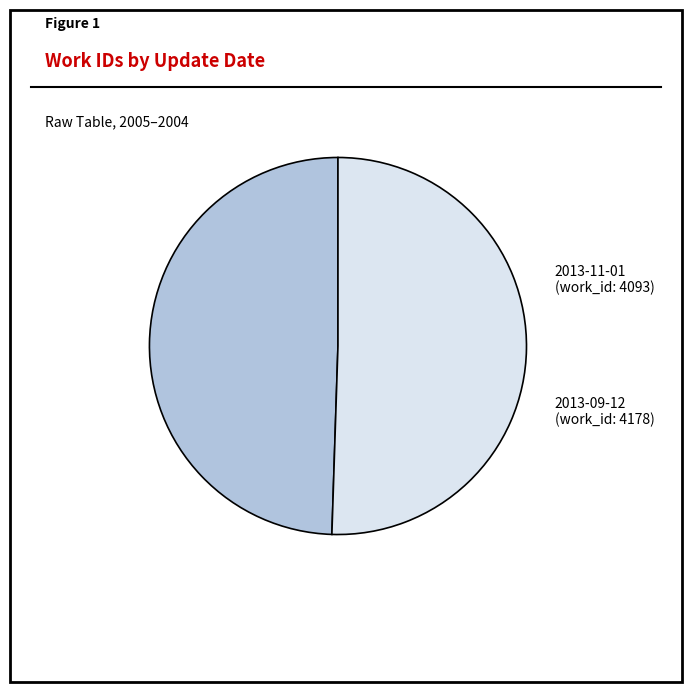

Does 2013-09-12 account for over 50% of the chart?

Yes